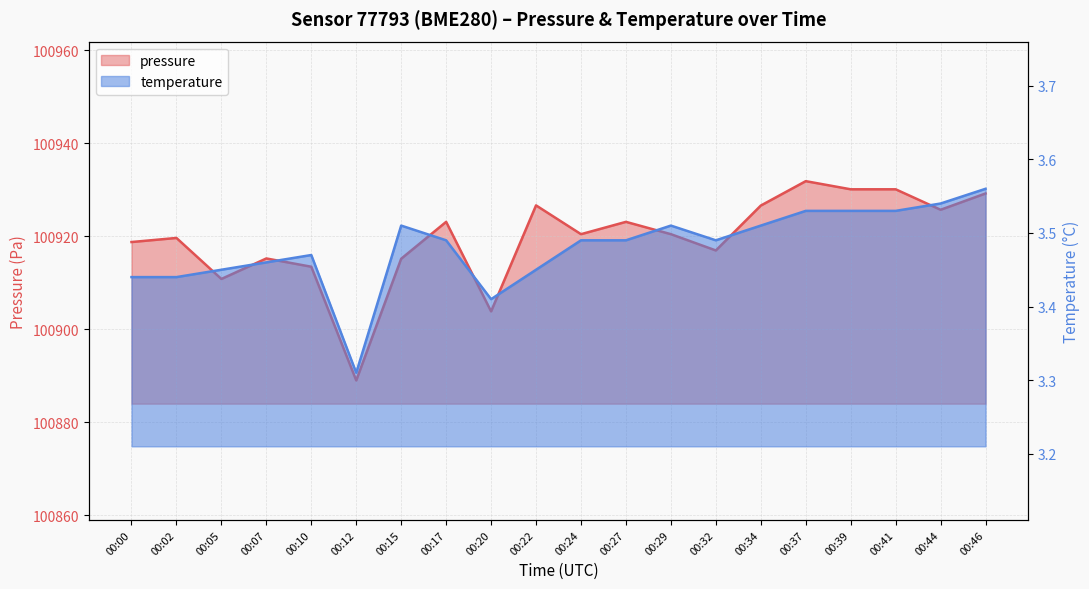

True or false: pressure and temperature intersect in this chart.

False